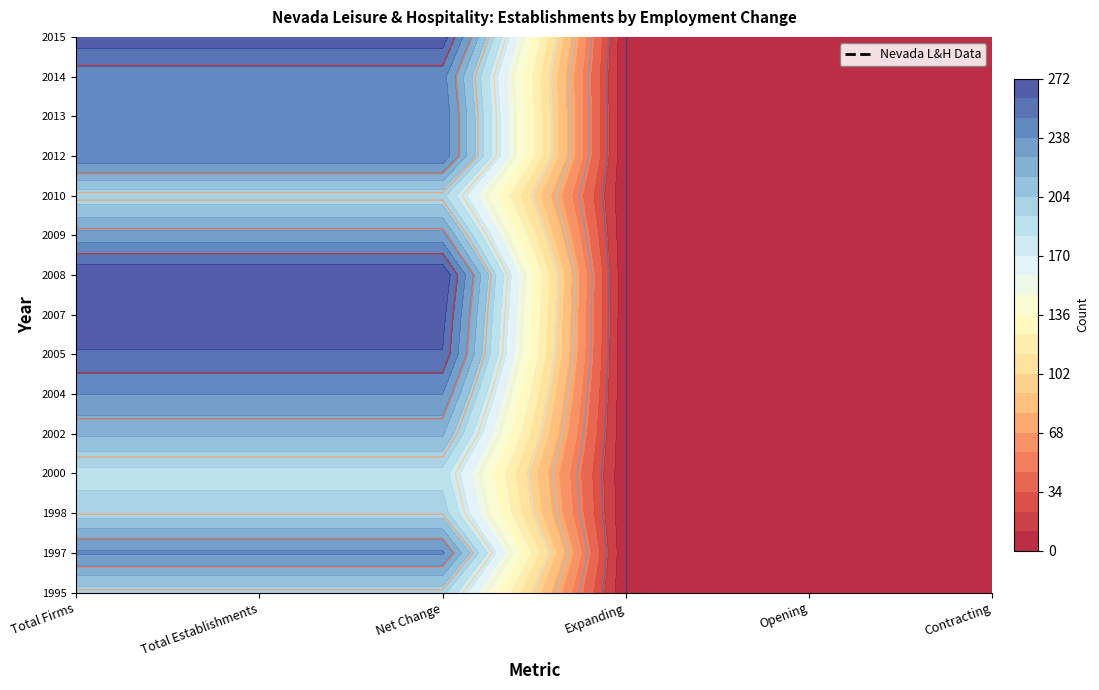

What is the maximum value for 2010?

196